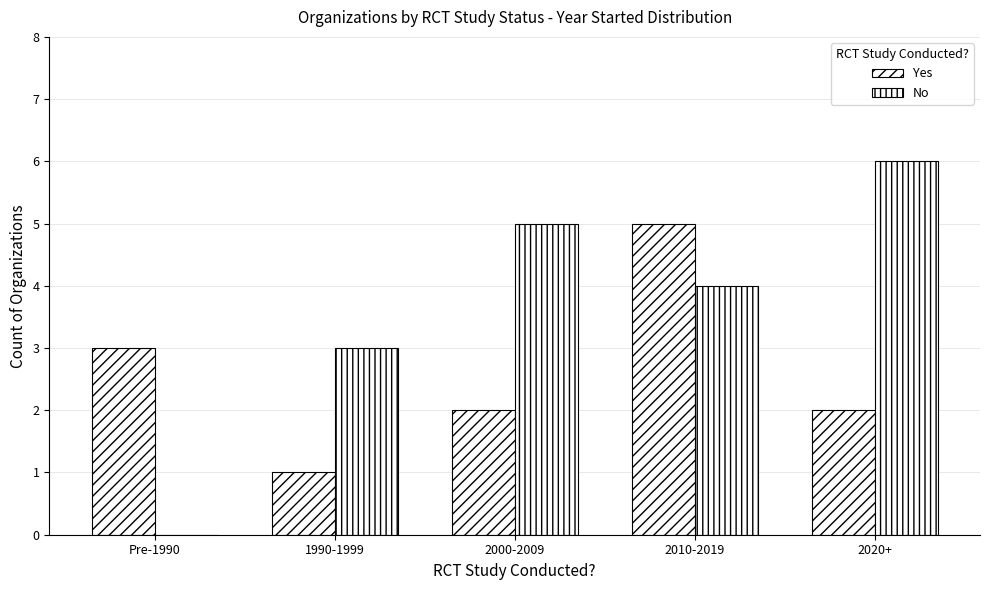

What is the label of the 4th bar from the left?

2010-2019